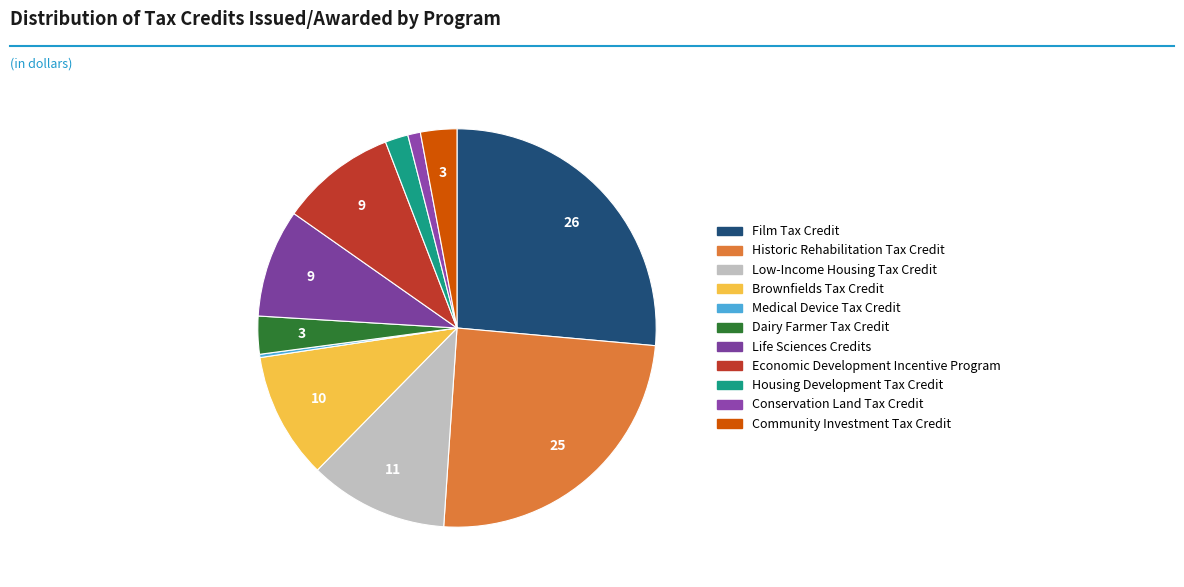

What is the ratio of the value at Conservation Land Tax Credit to the value at Medical Device Tax Credit?

3.9